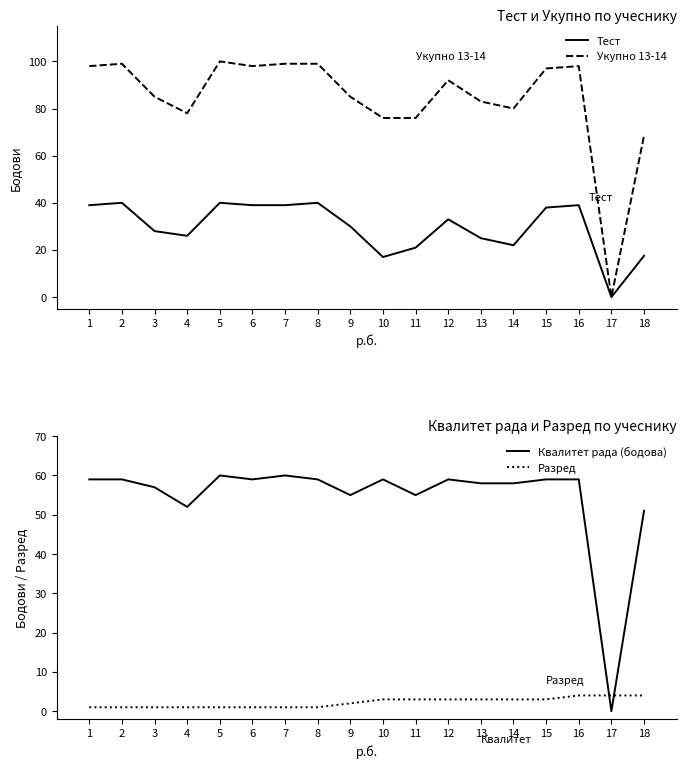

Reading left to right, what are all the values shown in this chart?

Тест: 39.0	40.0	28.0	26.0	40.0	39.0	39.0	40.0	30.0	17.0	21.0	33.0	25.0	22.0	38.0	39.0	0.0	17.5
Укупно 13-14: 98.0	99.0	85.0	78.0	100.0	98.0	99.0	99.0	85.0	76.0	76.0	92.0	83.0	80.0	97.0	98.0	0.0	68.5
Квалитет рада (бодова): 59.0	59.0	57.0	52.0	60.0	59.0	60.0	59.0	55.0	59.0	55.0	59.0	58.0	58.0	59.0	59.0	0.0	51.0
Разред: 1.0	1.0	1.0	1.0	1.0	1.0	1.0	1.0	2.0	3.0	3.0	3.0	3.0	3.0	3.0	4.0	4.0	4.0